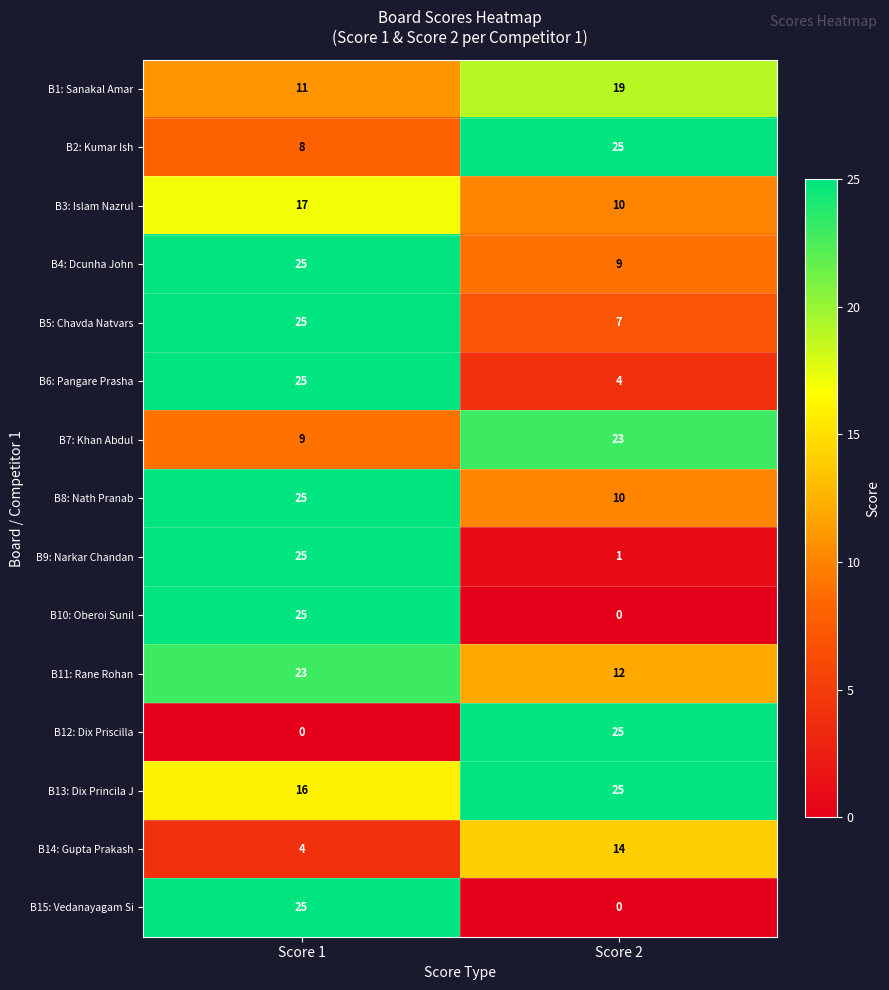

What is the lowest value of the B13: Dix Princila J series?

16